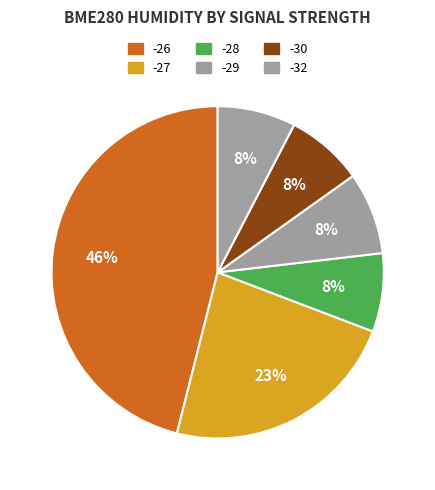

How many segments does this pie chart have?

6